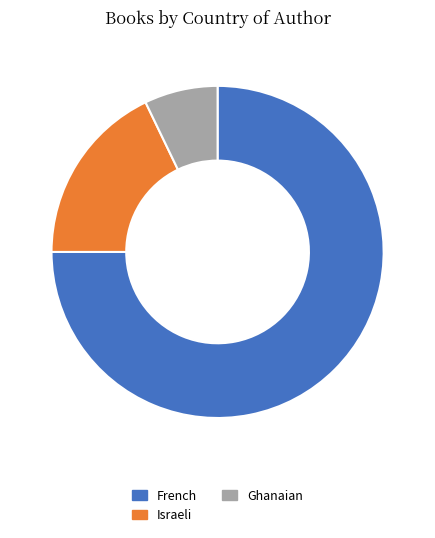

Rank the categories by value from lowest to highest.

Ghanaian, Israeli, French